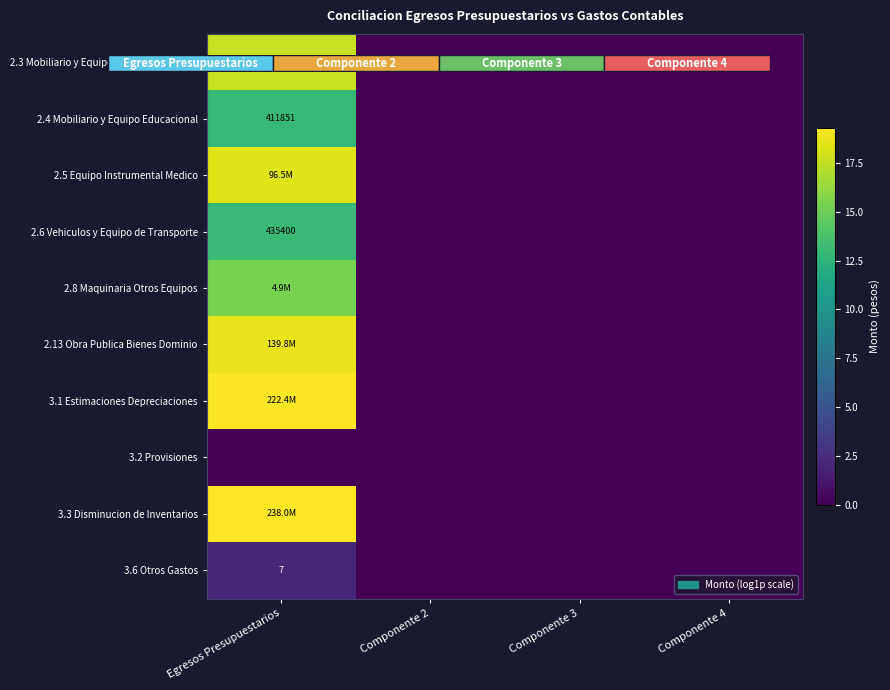

Between Egresos Presupuestarios and Componente 4, which series saw the biggest shift?

3.3 Disminucion de Inventarios